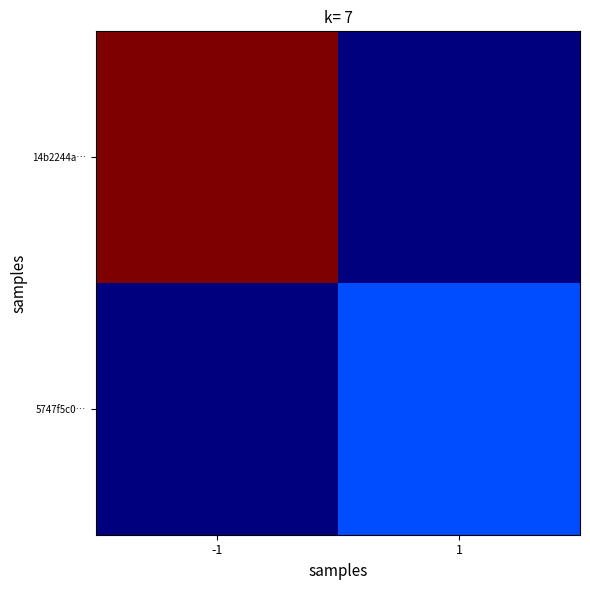

Between 1 and -1, which is larger?

-1